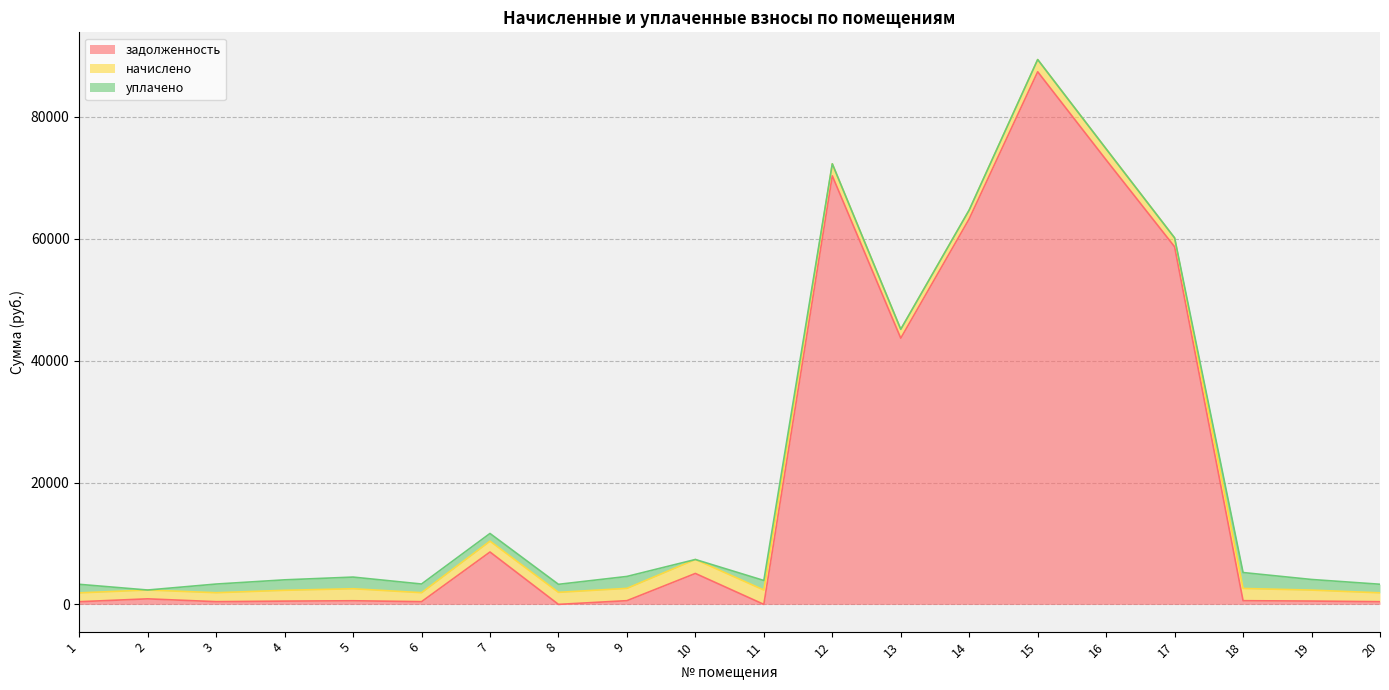

What are all the series names shown in the legend?

задолженность, начислено, уплачено